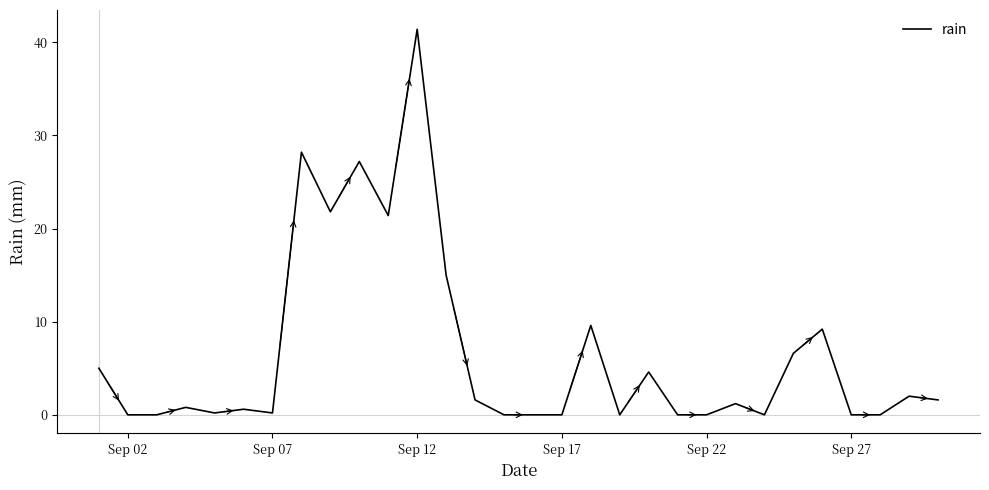

What is the difference between the maximum and minimum values?

41.4